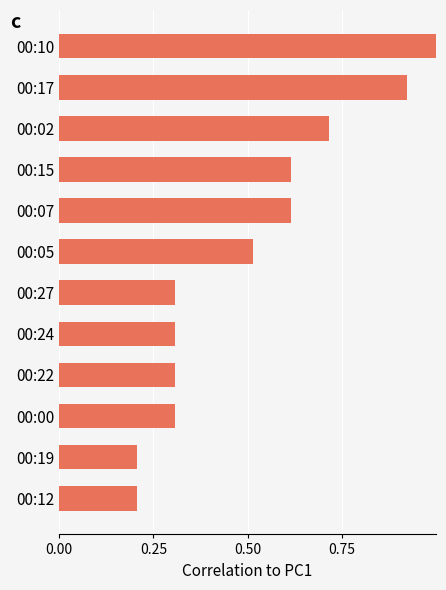

Is it true that the value at 00:27 is 0.3?

True